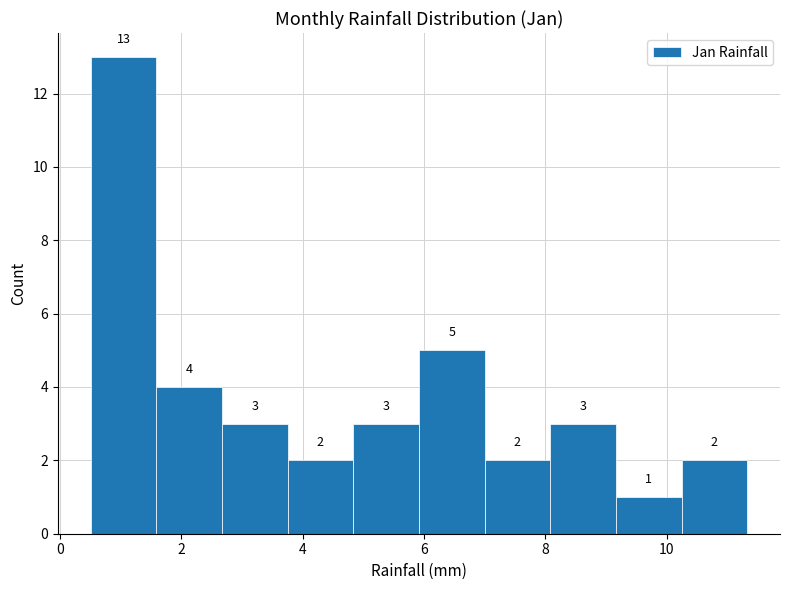

Over which range of the x-axis is the bar tallest?

0.6 to 1.6